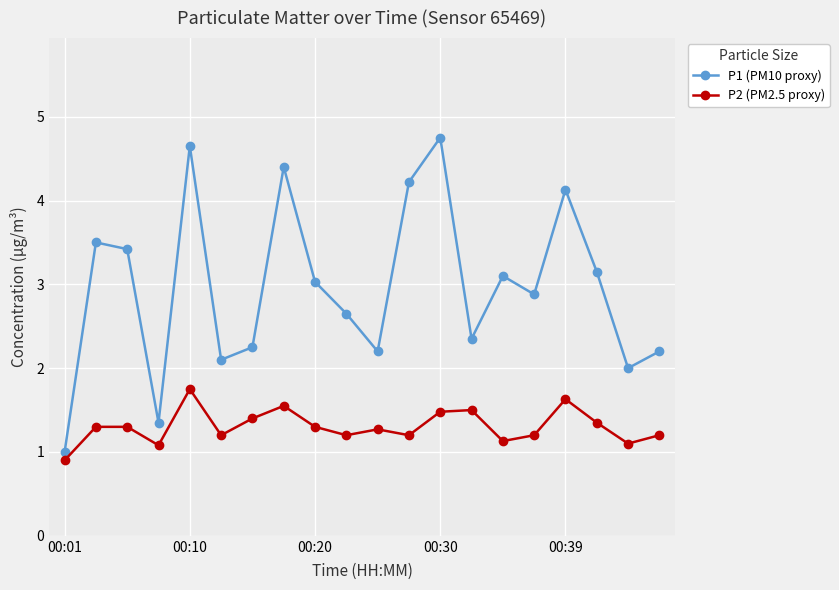

True or false: P1 (PM10 proxy) has more than 1 points higher than both neighbors.

True